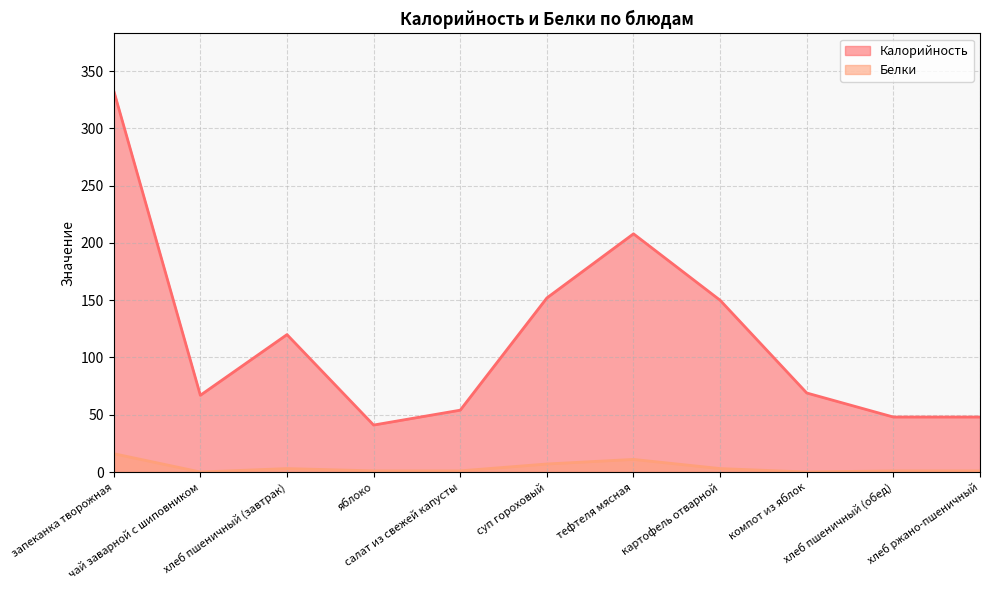

In Калорийность, how many points are higher than both neighbors (excluding endpoints)?

2